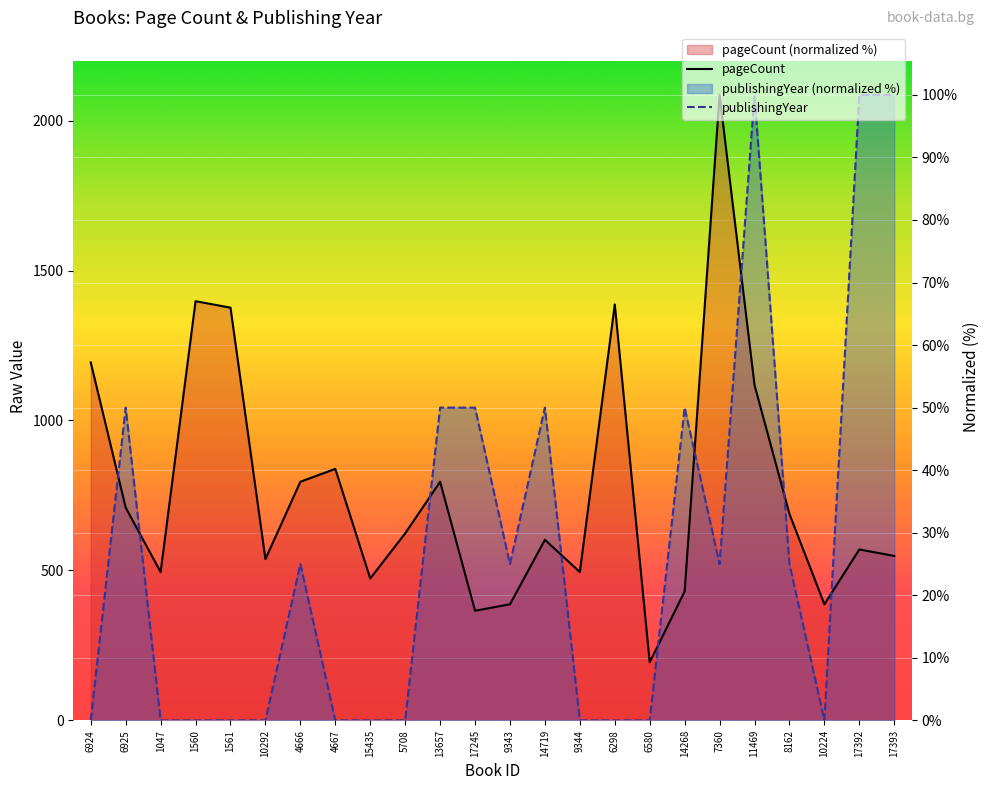

Which series has the largest range (max minus min)?

publishingYear